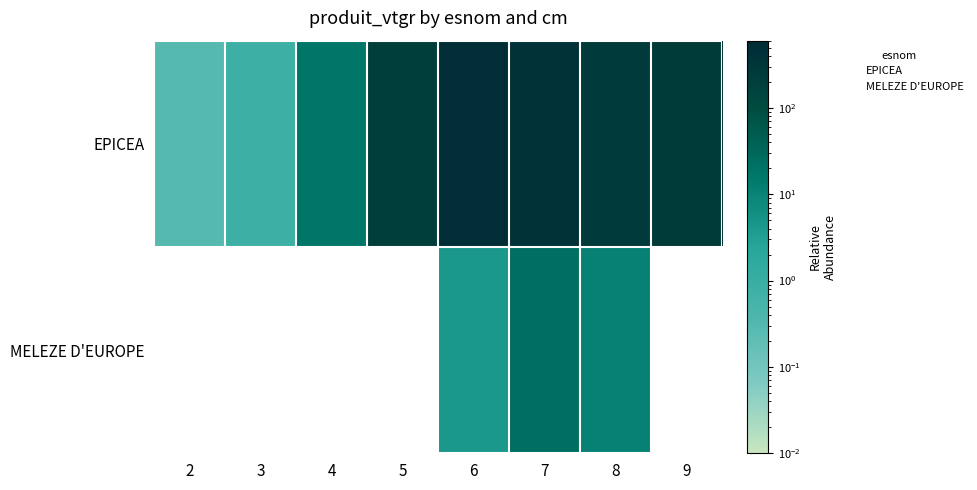

Is it true that the value at 3 is 0.8?

True